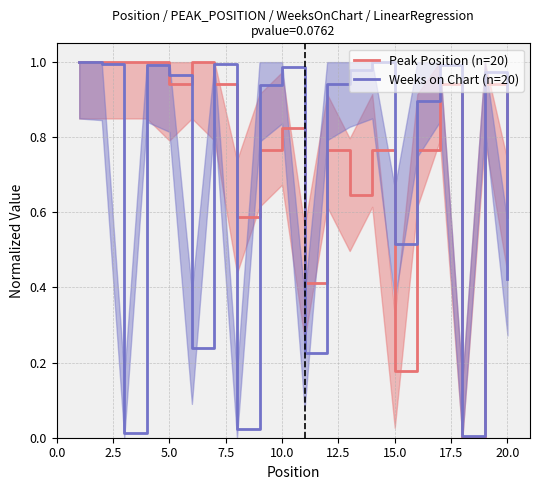

True or false: Weeks on Chart (n=20) has a value of 0.6 at 20.0.

False